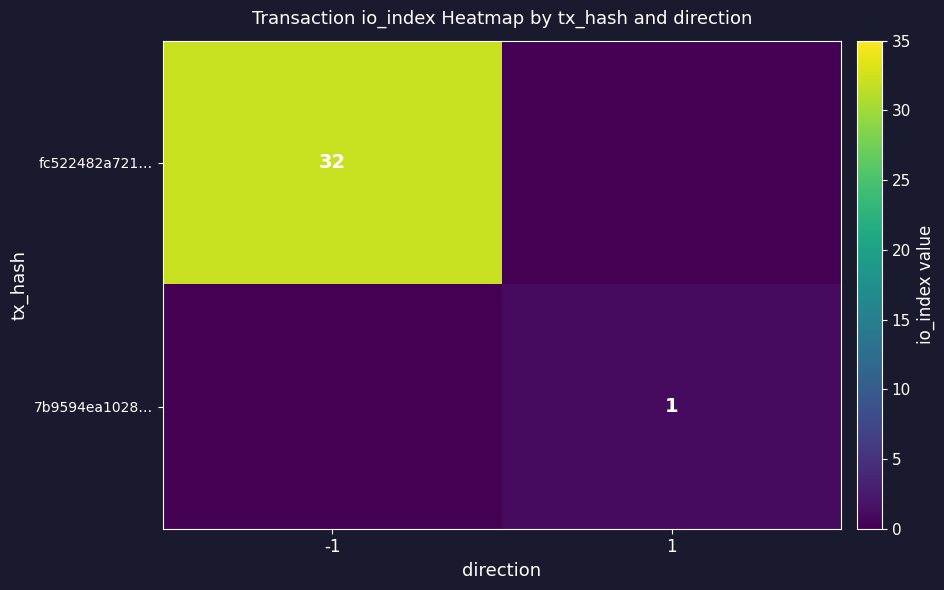

Is it true that 7b9594ea1028… equals 1 at 1?

True